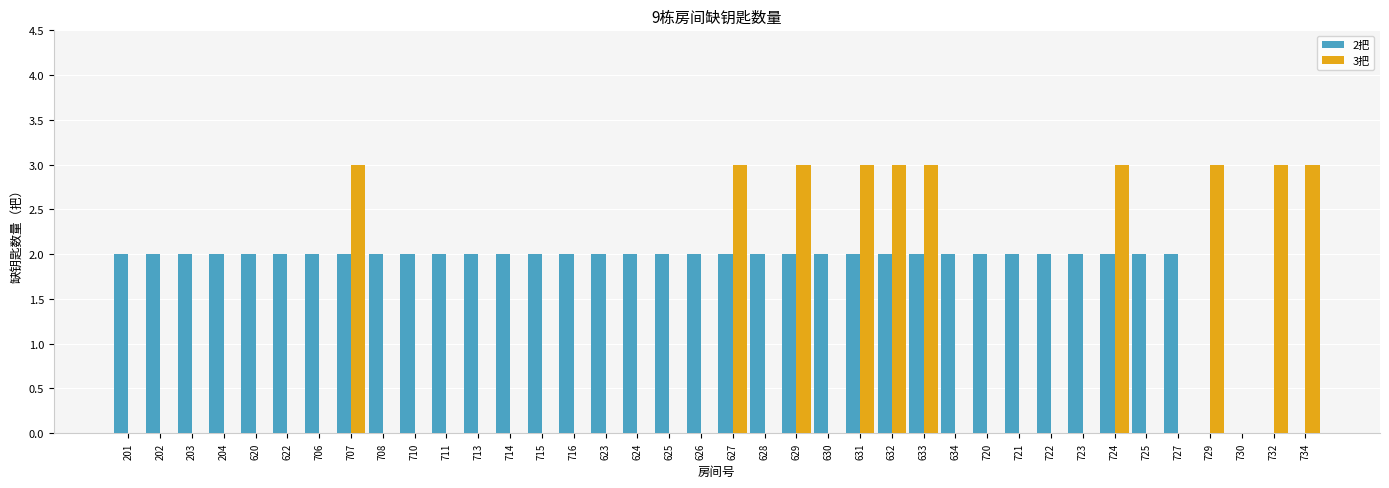

What is the greatest value displayed?

3